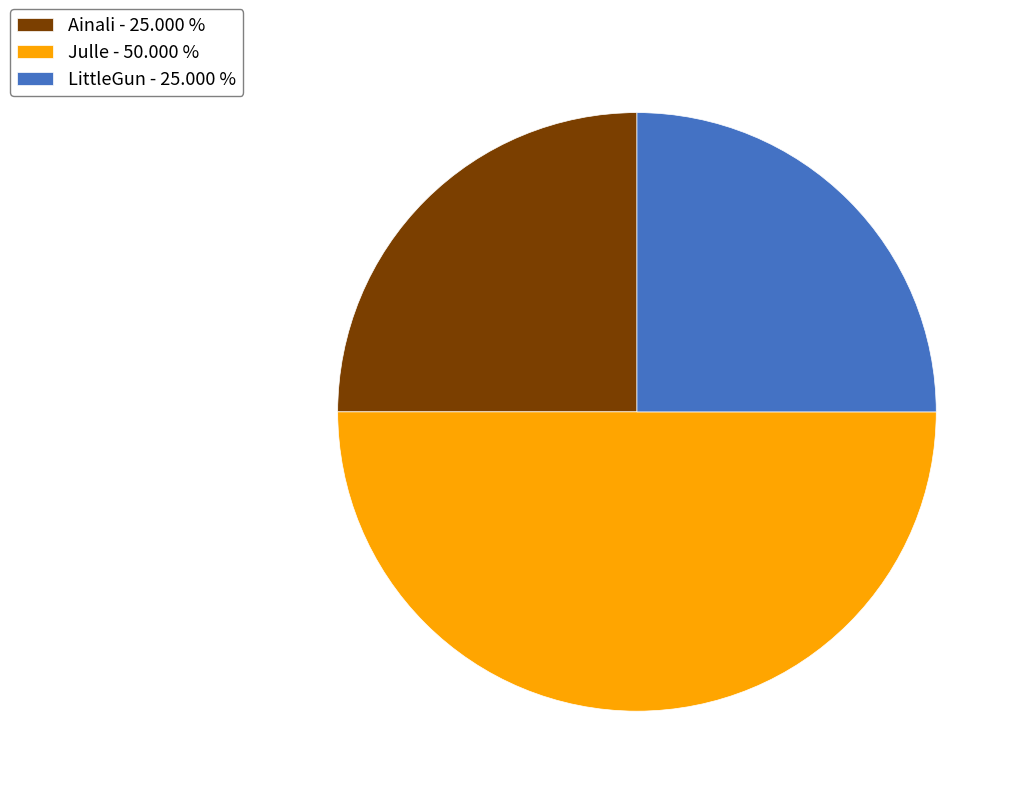

How many segments does this pie chart have?

3